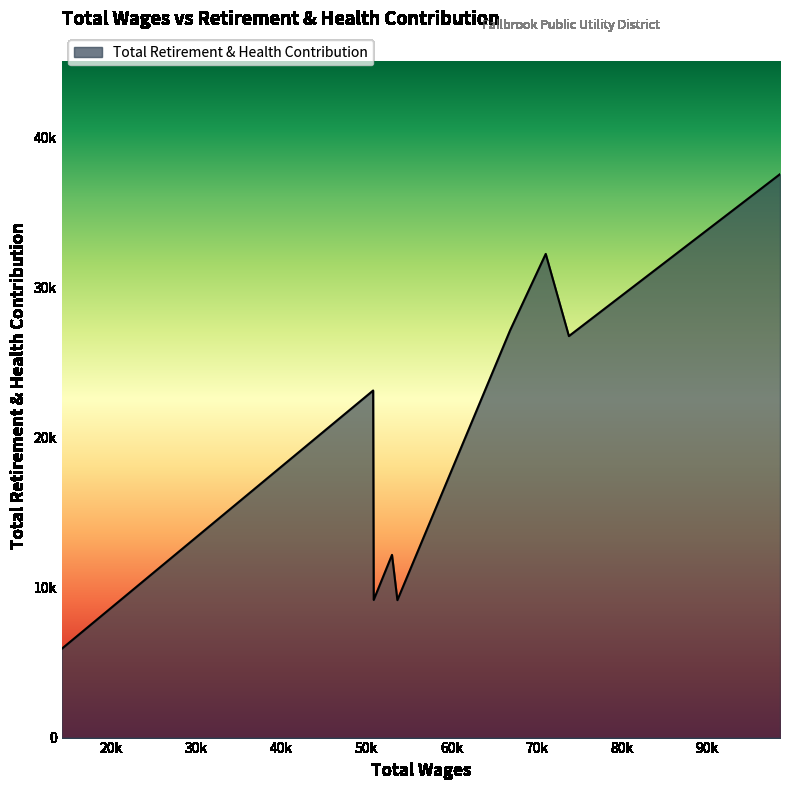

List the labels in order of value, smallest first.

14148.0, 53630.0, 50846.0, 52995.0, 50778.0, 73792.0, 66884.0, 71068.0, 98607.0